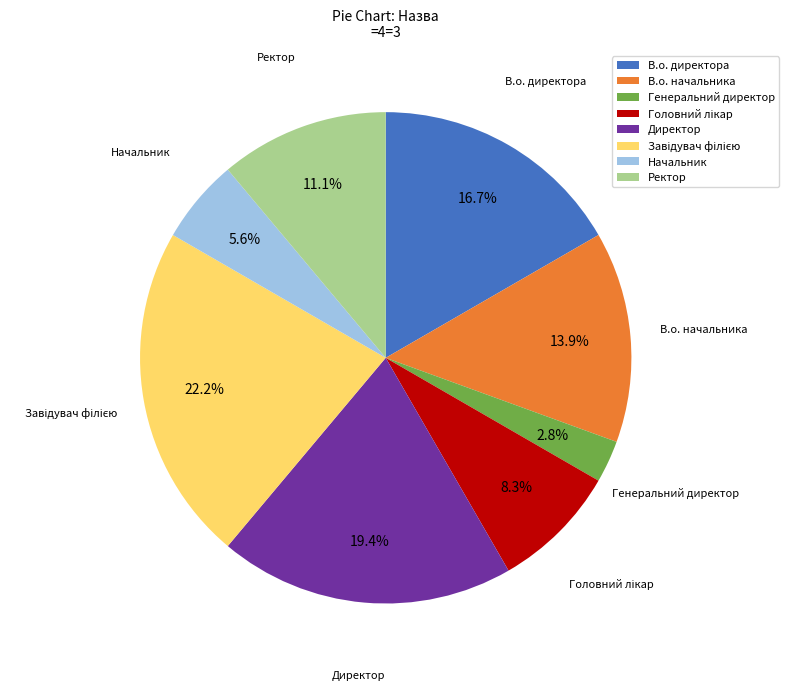

Does Ректор represent more than half of the total?

No